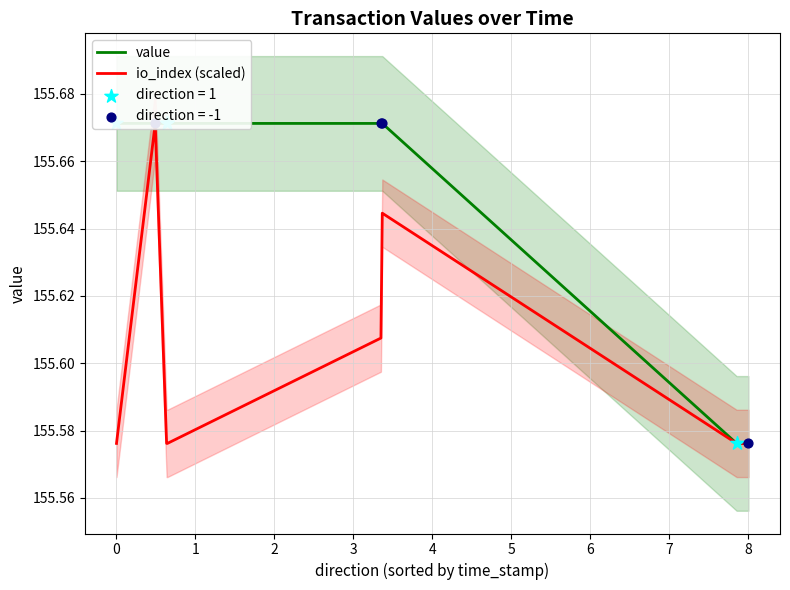

Which series has the largest total across all categories?

value